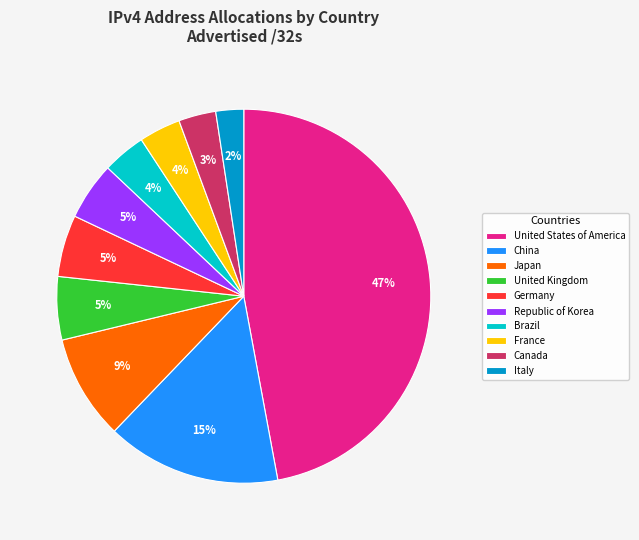

Which has a higher value, Italy or France?

France